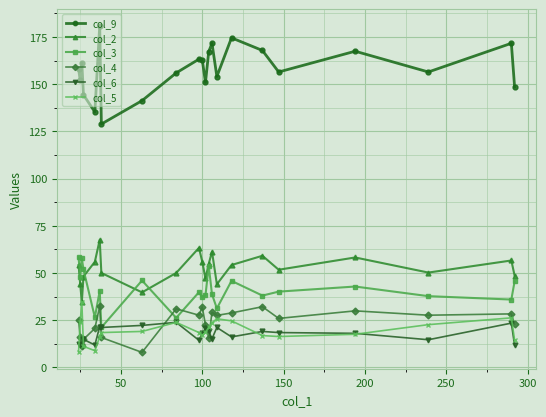

Which series has the widest spread of values?

col_9